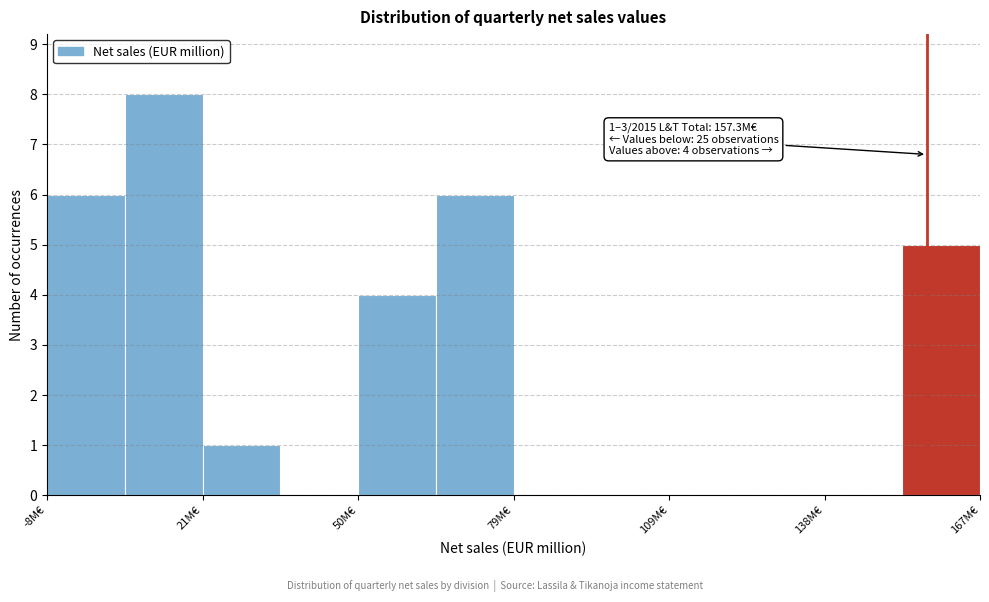

Read against the x-axis, roughly where is the centre of the tallest bar?

15